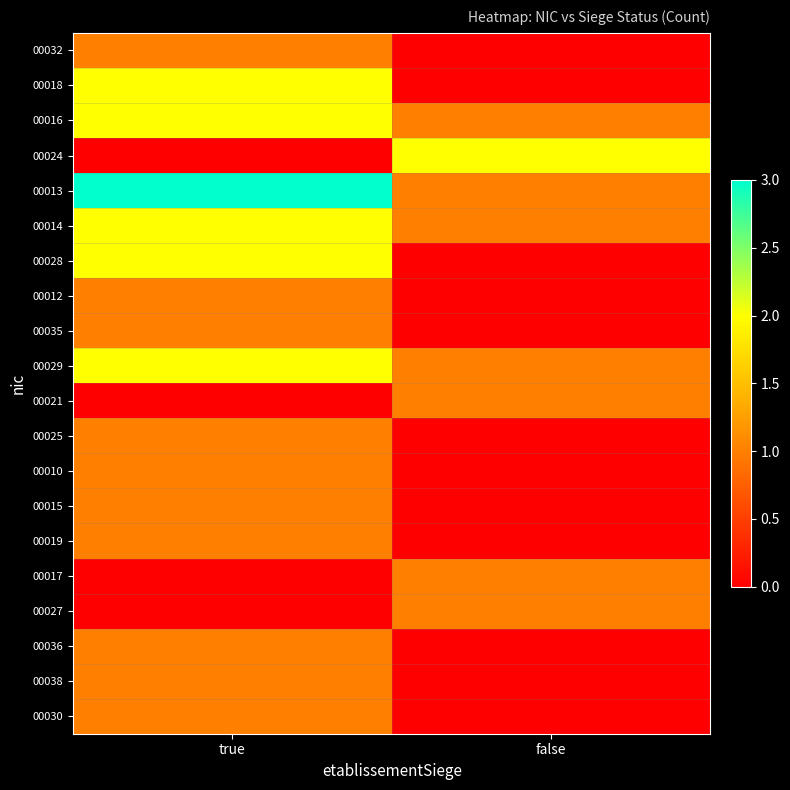

At which category does the chart reach its minimum across all series?

false